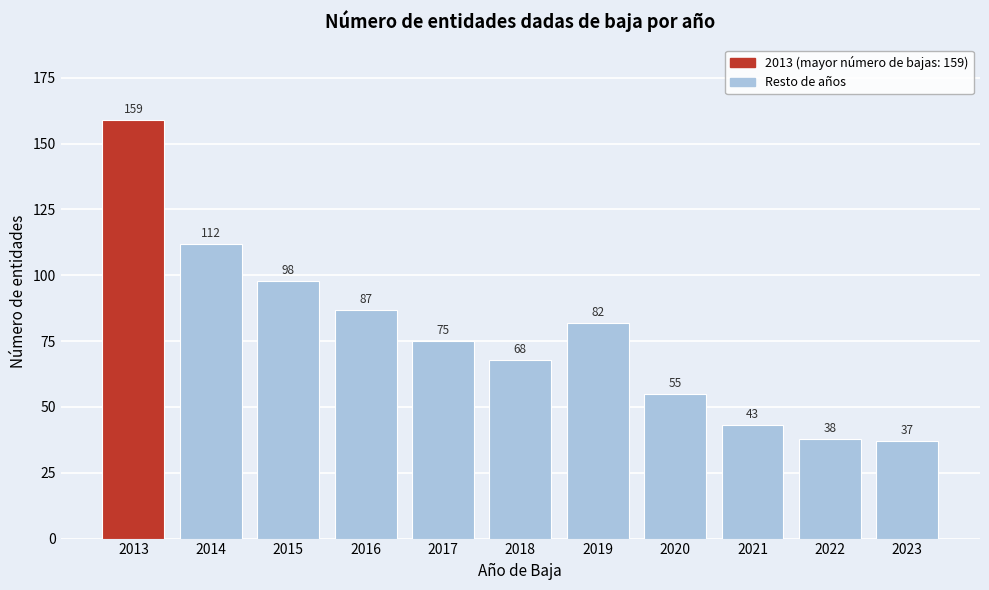

Reading right to left, list all the values displayed in this chart.

37	38	43	55	82	68	75	87	98	112	159